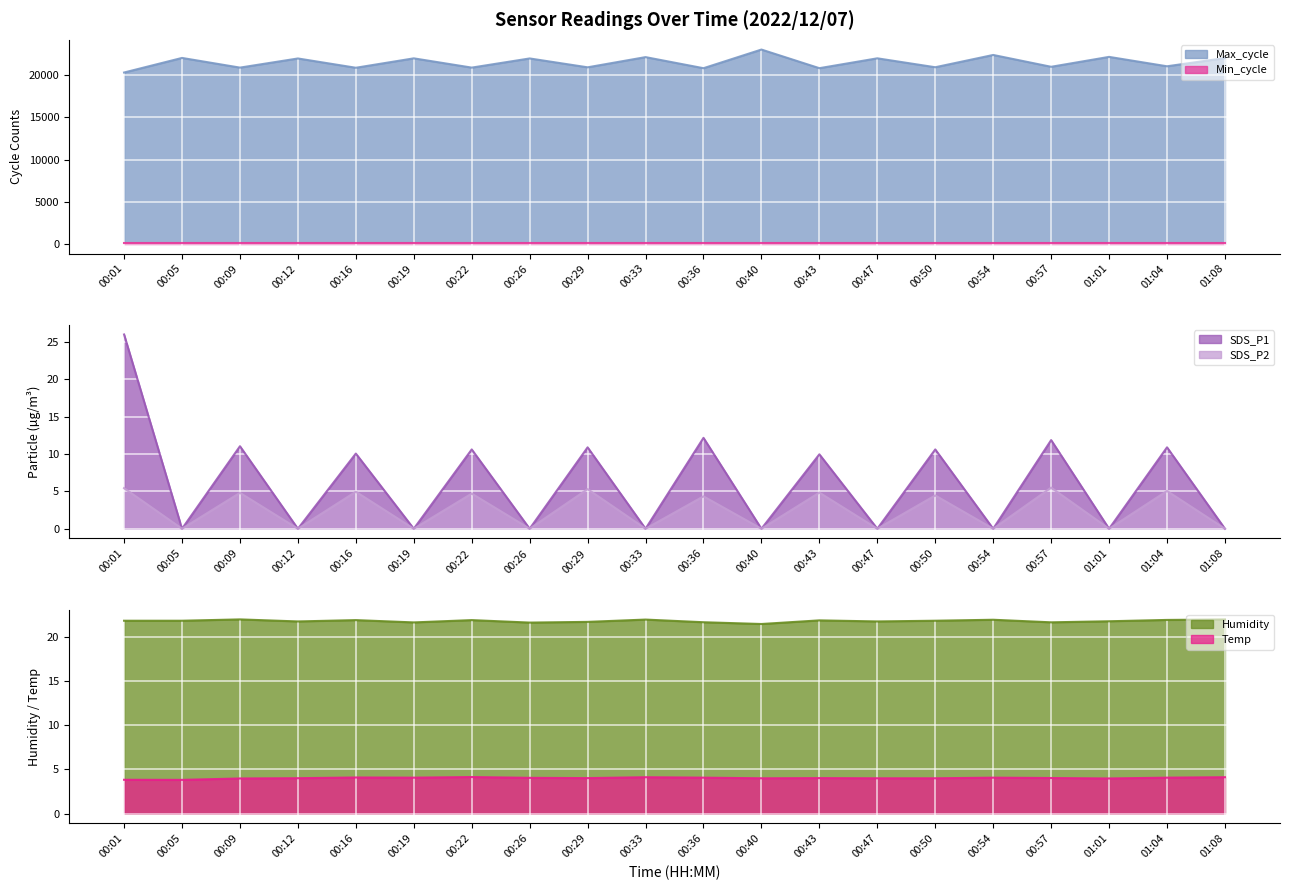

What is the difference between the second highest and second lowest values in the Humidity series?

0.3